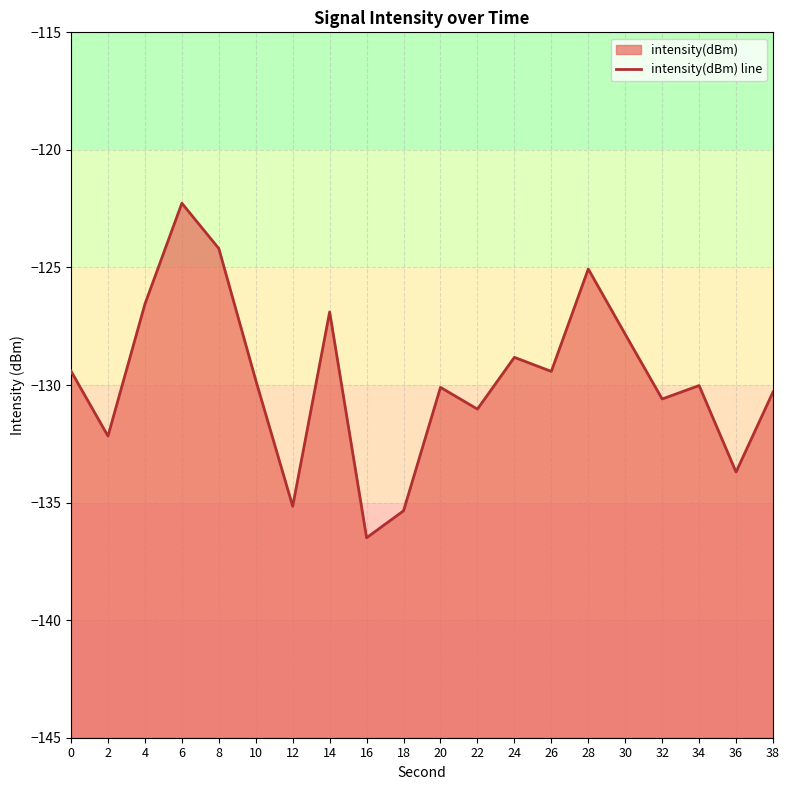

How many points are higher than both their immediate neighbors (excluding endpoints)?

6